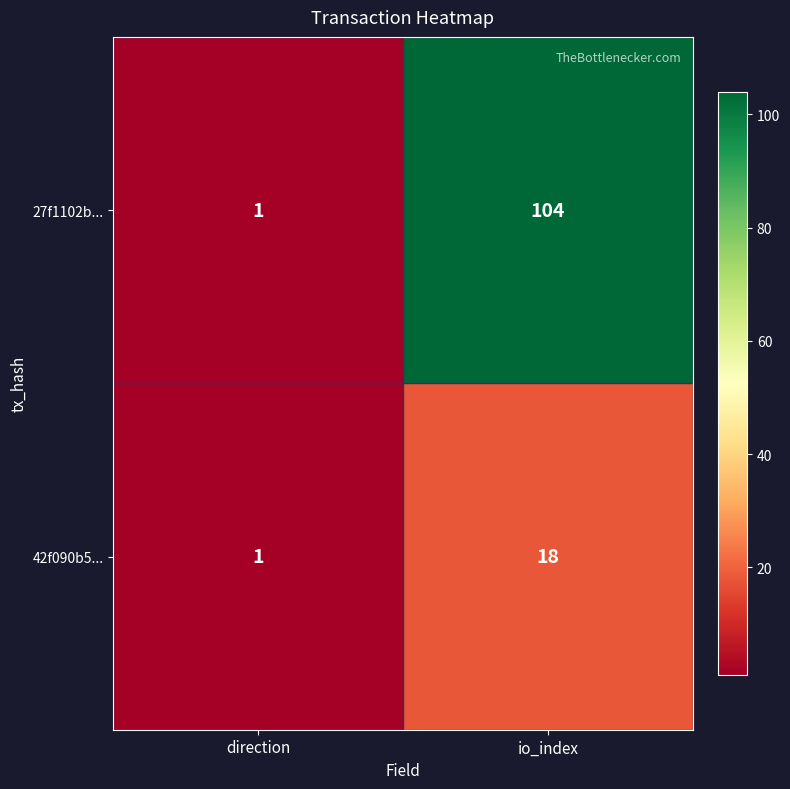

At which category is the sum across all series the highest?

io_index